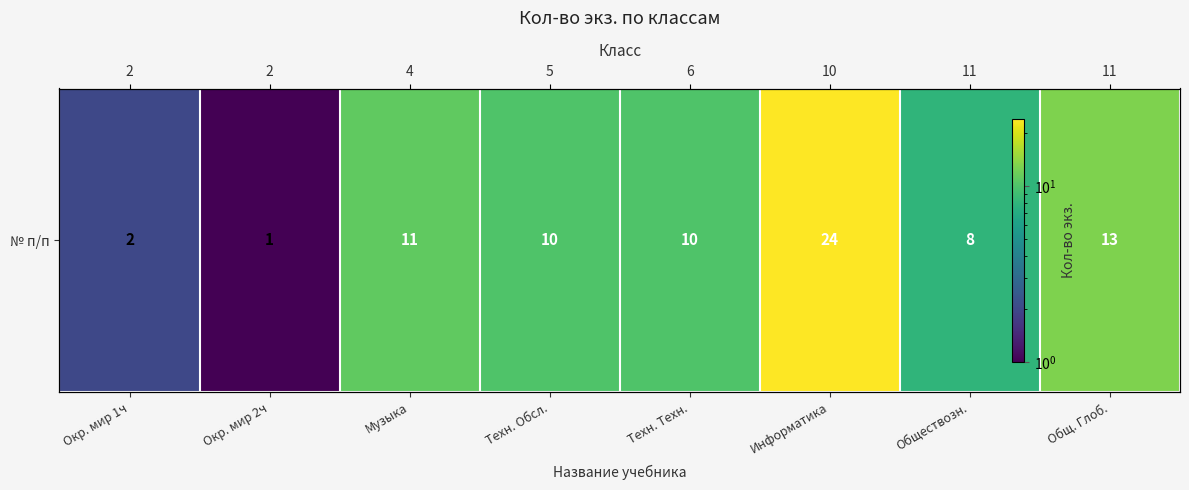

Reading right to left, transcribe all the data shown in this chart.

13	8	24	10	10	11	1	2